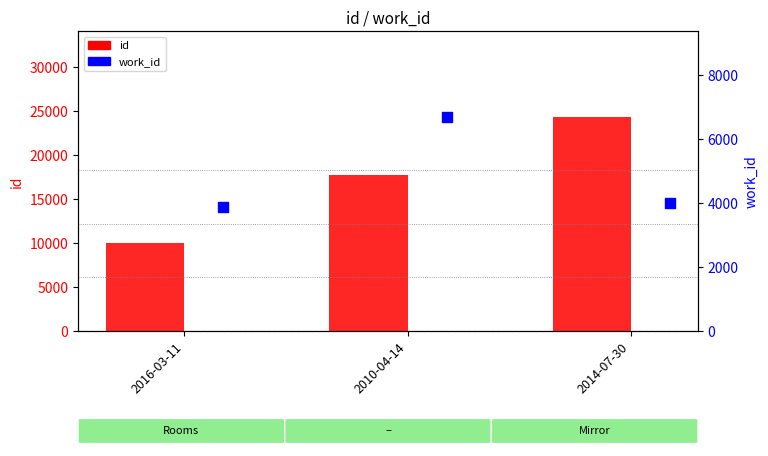

Which series contains the highest Y value?

id